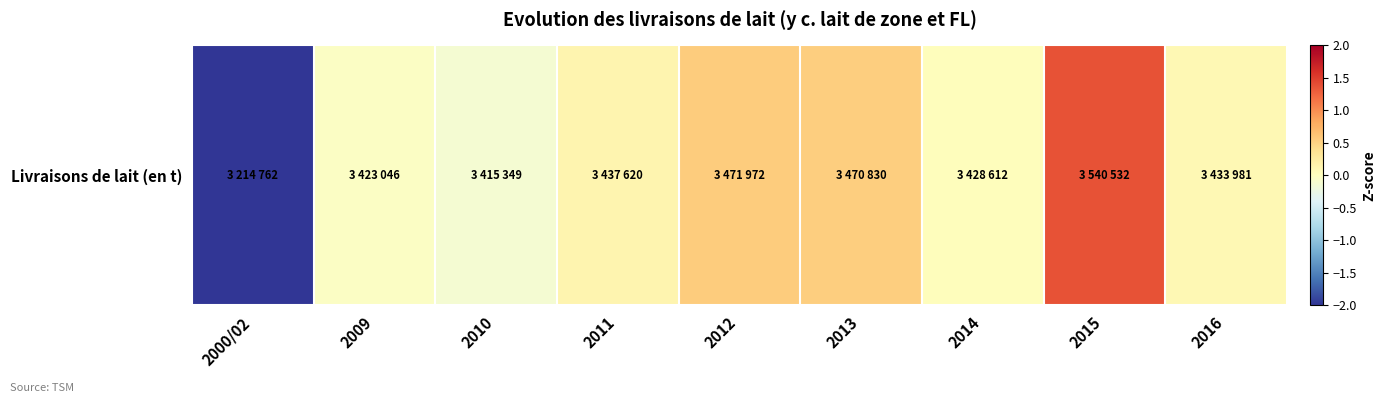

Rank the categories by value from highest to lowest.

2015, 2012, 2013, 2011, 2016, 2014, 2009, 2010, 2000/02